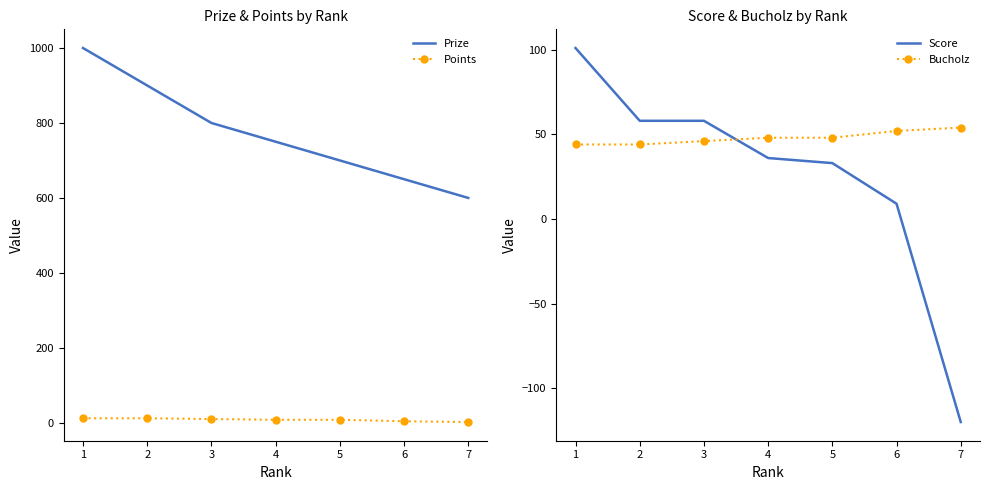

What is the total value across all series at 5?

789